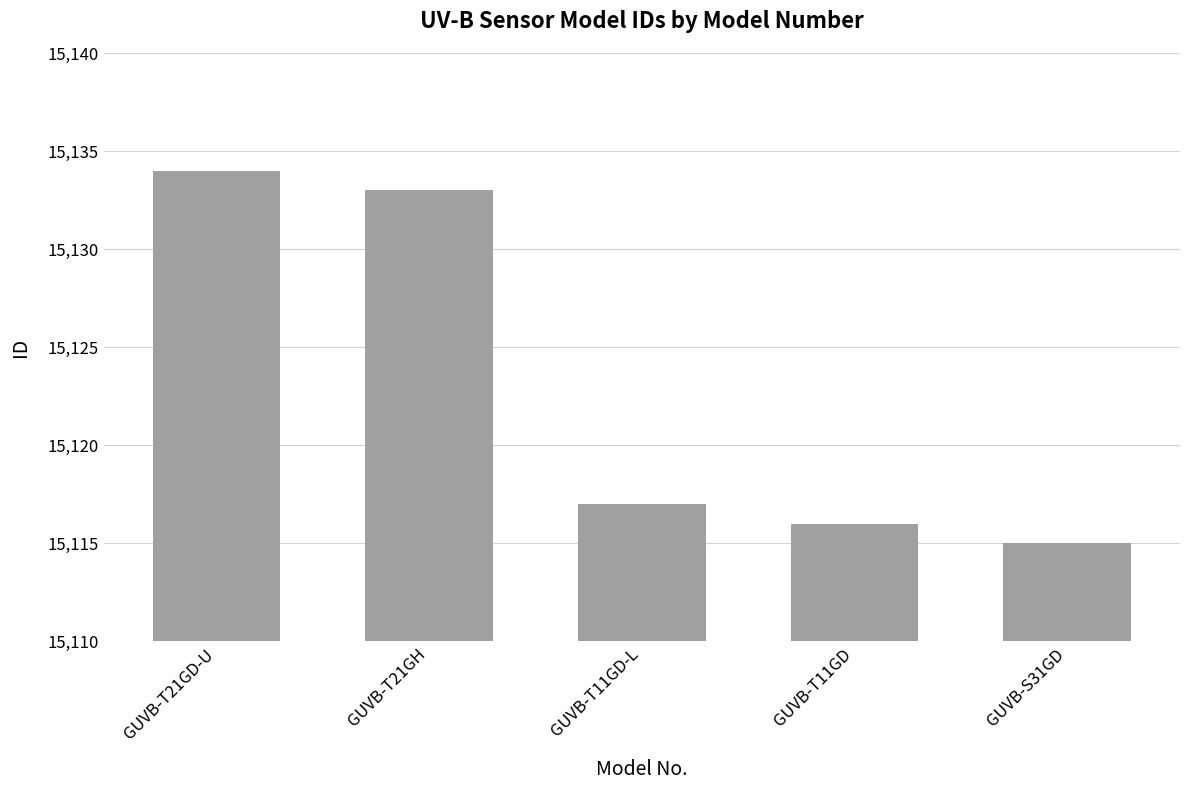

Reading right to left, list all the values displayed in this chart.

15115	15116	15117	15133	15134